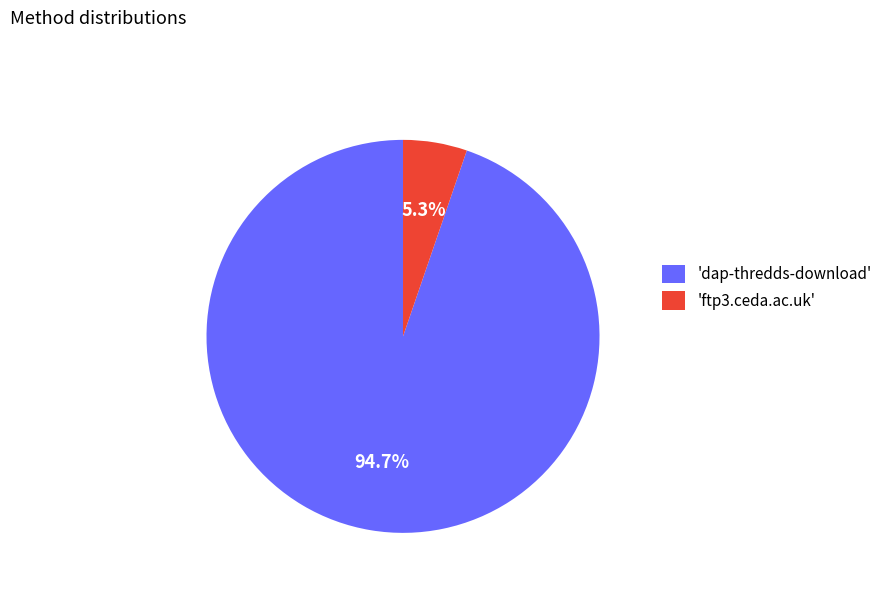

Between 'ftp3.ceda.ac.uk' and 'dap-thredds-download', which is larger?

'dap-thredds-download'